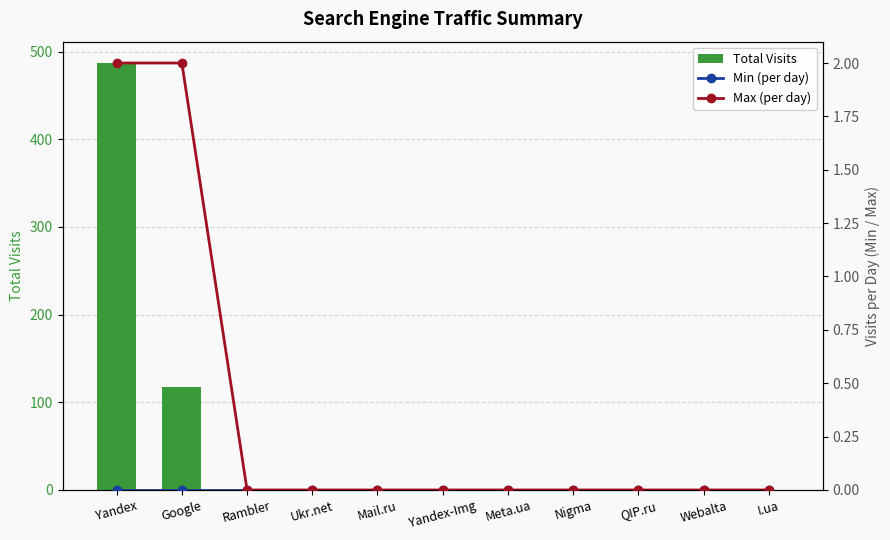

True or false: Max (per day) has a value of 1 at Nigma.

False